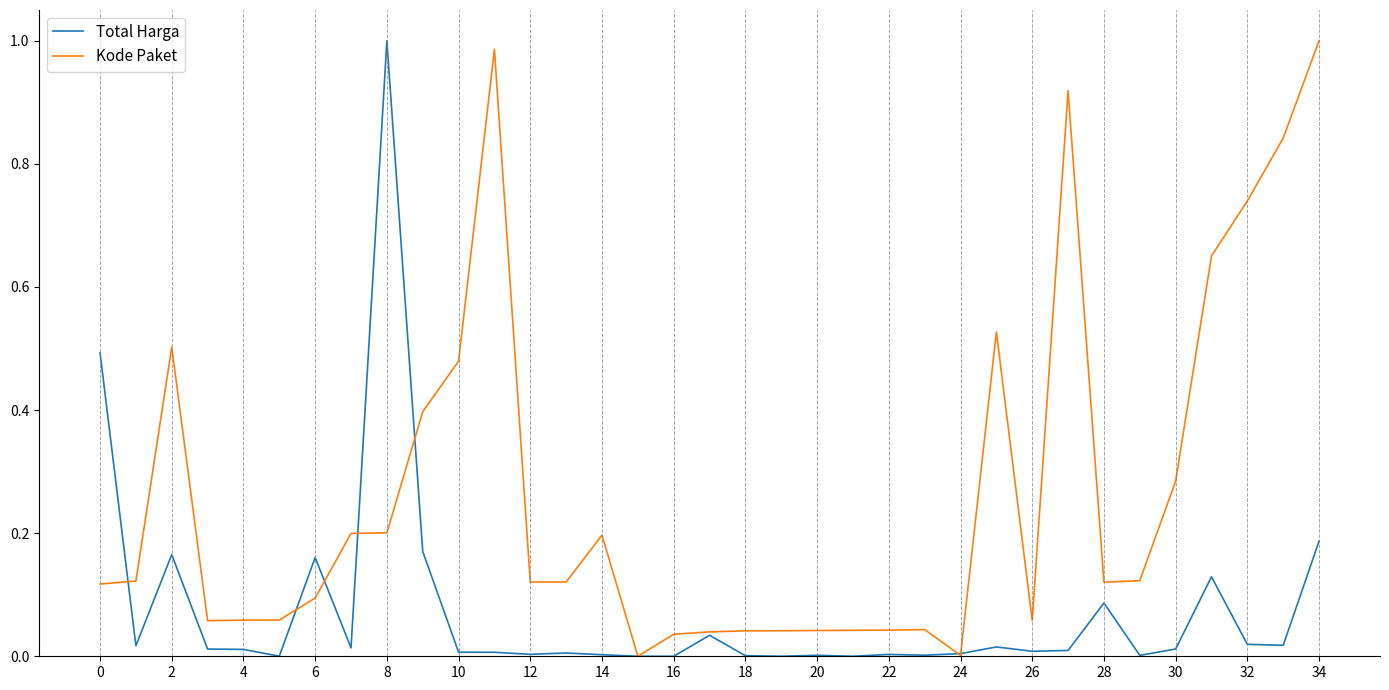

List the series in order of their overall mean, lowest first.

Total Harga, Kode Paket